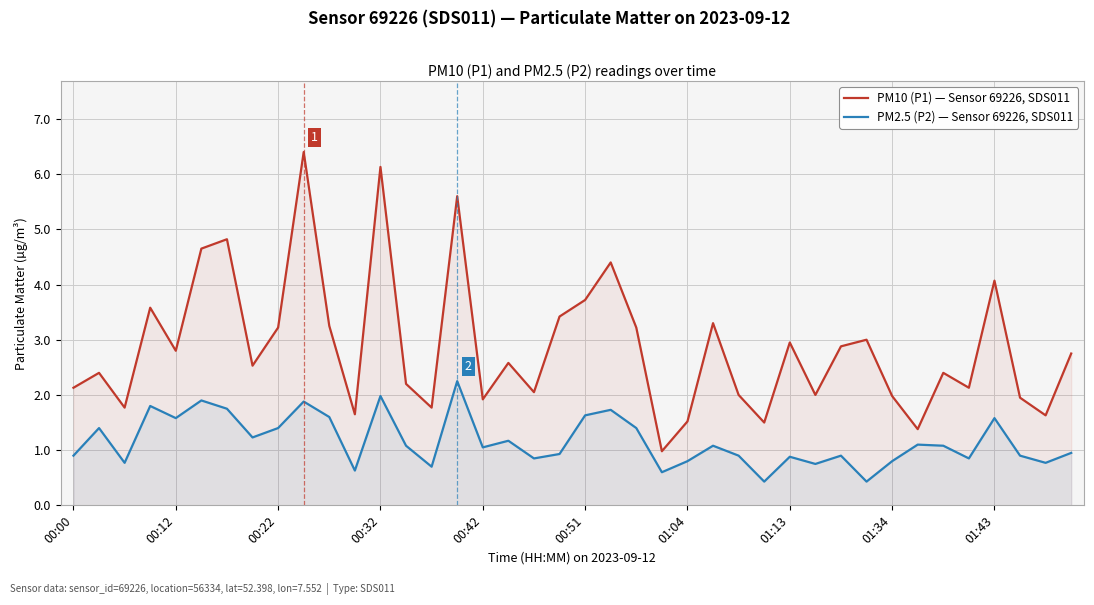

Reading left to right, transcribe all the data shown in this chart.

PM10 (P1) — Sensor 69226, SDS011: 2.1	2.4	1.8	3.6	2.8	4.7	4.8	2.5	3.2	6.4	3.2	1.6	6.1	2.2	1.8	5.6	1.9	2.6	2.0	3.4	3.7	4.4	3.2	1.0	1.5	3.3	2.0	1.5	3.0	2.0	2.9	3.0	2.0	1.4	2.4	2.1	4.1	1.9	1.6	2.8
PM2.5 (P2) — Sensor 69226, SDS011: 0.9	1.4	0.8	1.8	1.6	1.9	1.8	1.2	1.4	1.9	1.6	0.6	2.0	1.1	0.7	2.2	1.1	1.2	0.8	0.9	1.6	1.7	1.4	0.6	0.8	1.1	0.9	0.4	0.9	0.8	0.9	0.4	0.8	1.1	1.1	0.8	1.6	0.9	0.8	0.9